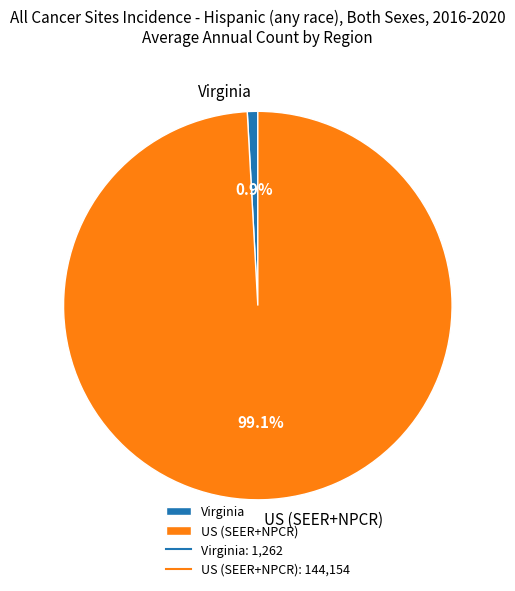

Which slice is the largest?

US (SEER+NPCR)